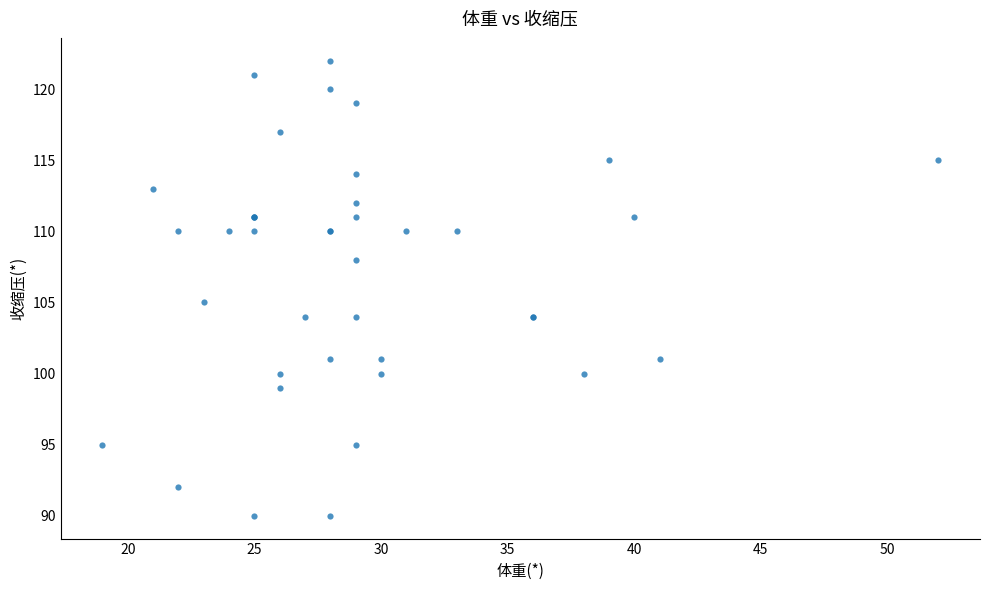

What Y value in the scatter plot is closest to 106?

105